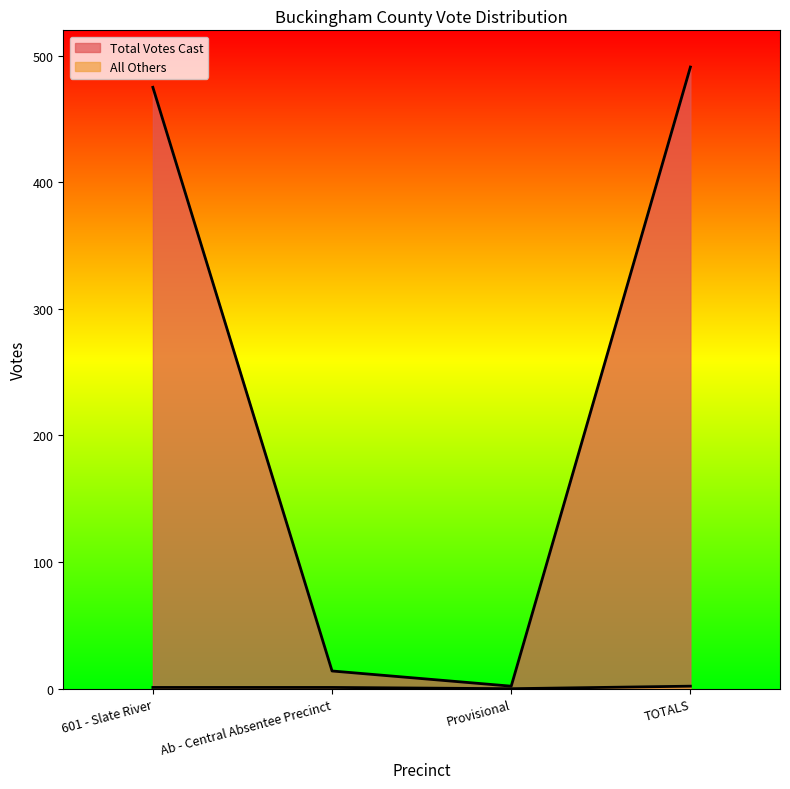

What is the difference between the second highest and minimum values in the Total Votes Cast series?

473